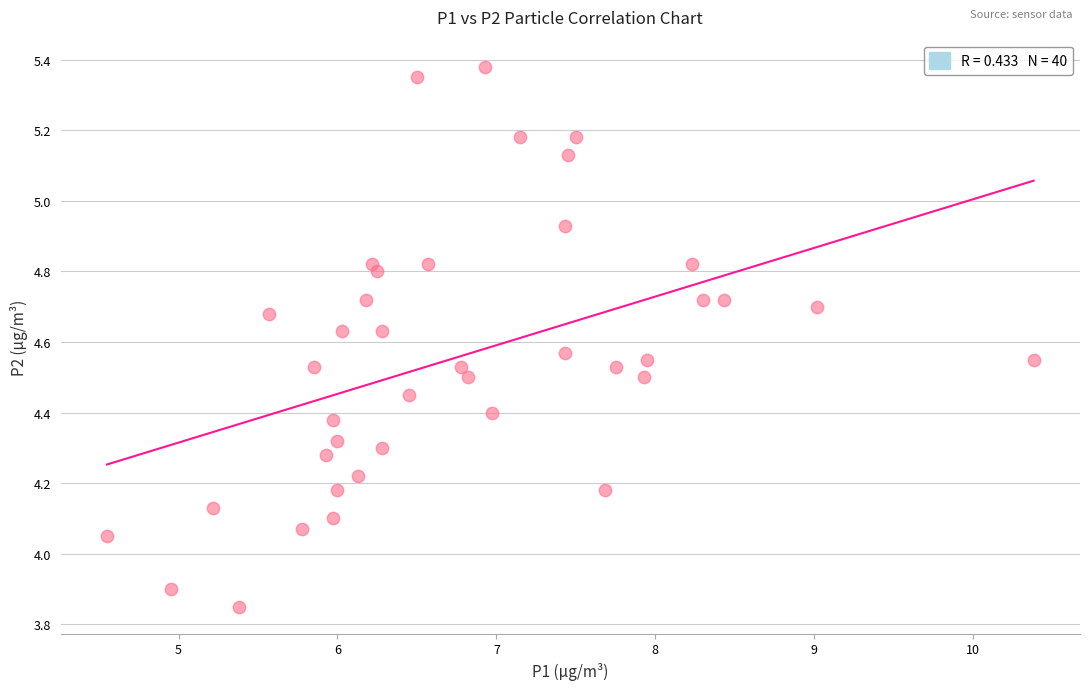

What is the range of X values (max minus min)?

5.8